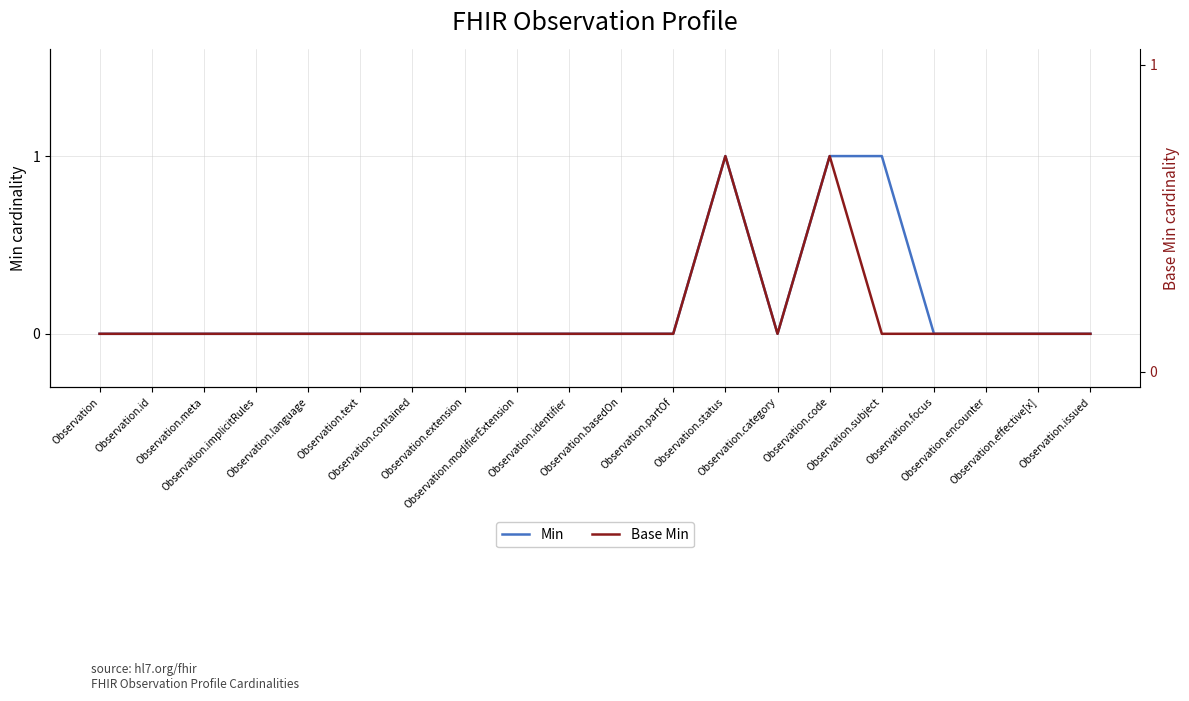

Which category has the highest value across all series?

Observation.status